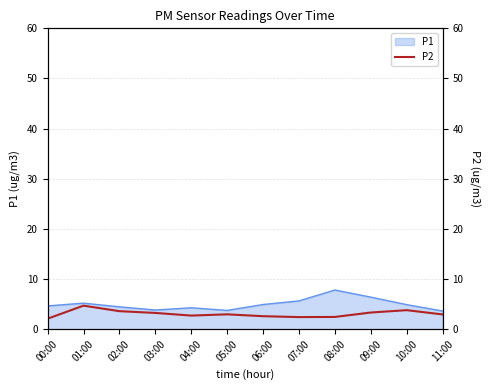

What is the minimum value shown in the chart?

2.1